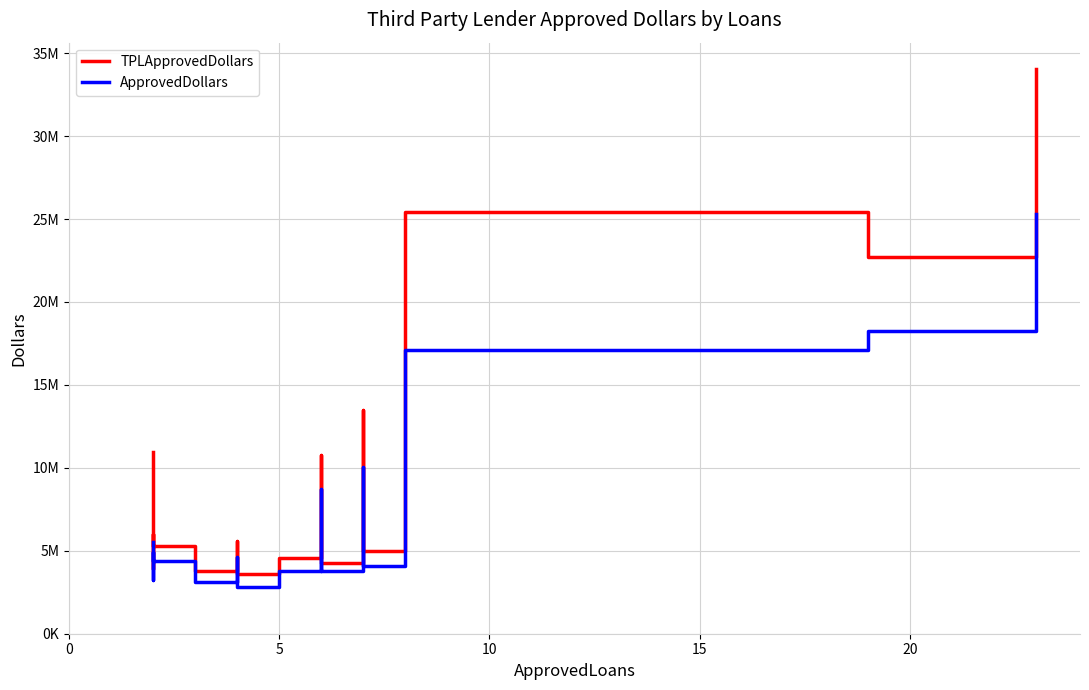

Which series has the largest range (max minus min)?

TPLApprovedDollars